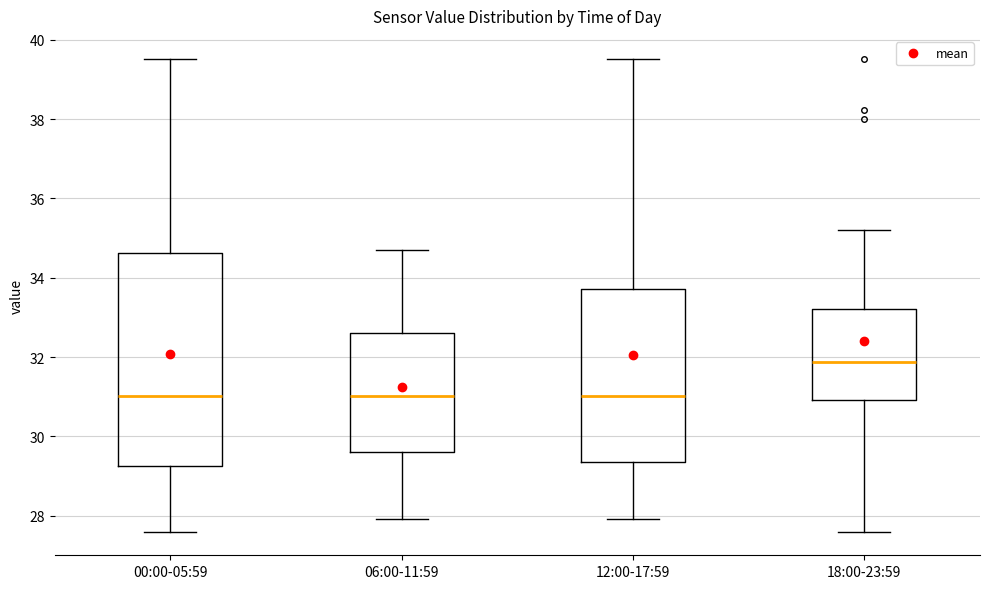

Reading left to right, read every box against the y-axis: the position of its median line, the range the box covers, and the ends of its whiskers. The values are not printed on the chart, so give them approximately, as read against the axis.

00:00-05:59: median 31.0, box 29.2 to 34.6, whiskers 27.6 to 39.6
06:00-11:59: median 31.0, box 29.6 to 32.6, whiskers 28.0 to 34.8
12:00-17:59: median 31.0, box 29.4 to 33.8, whiskers 28.0 to 39.6
18:00-23:59: median 31.8, box 31.0 to 33.2, whiskers 27.6 to 35.2